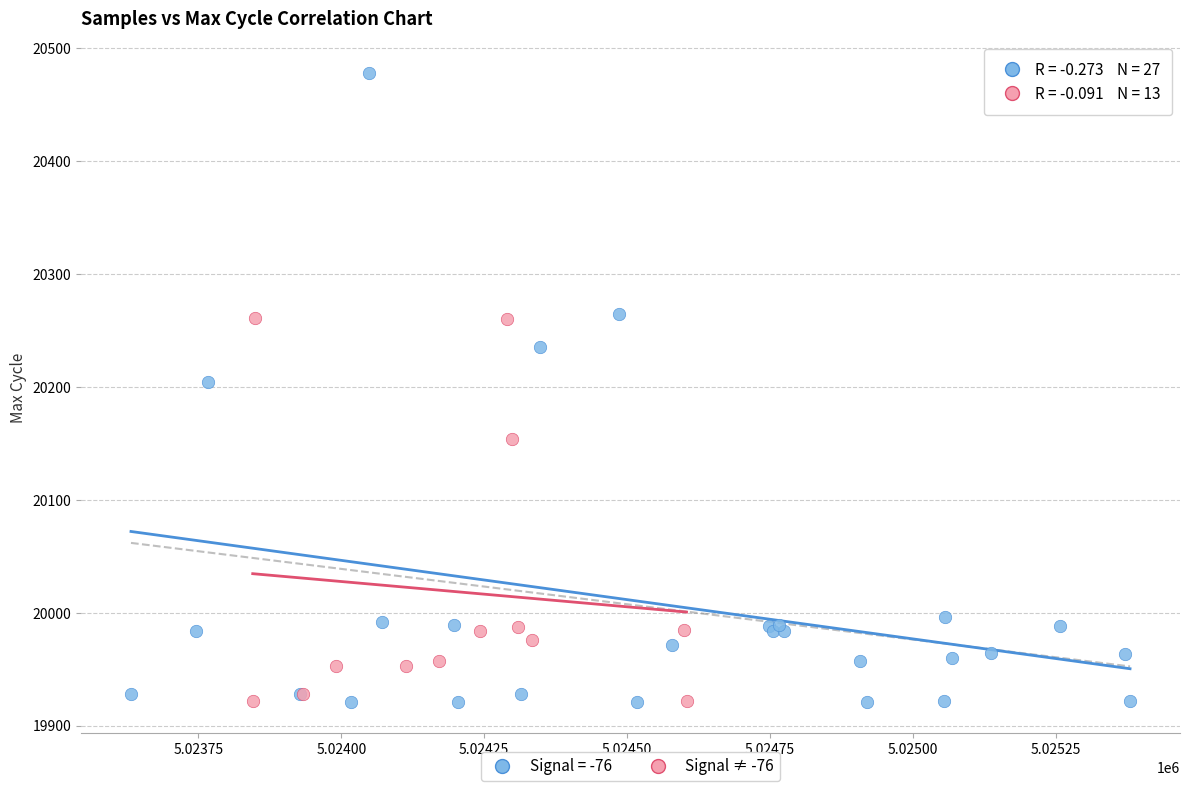

Which series contains the highest Y value?

Signal = -76